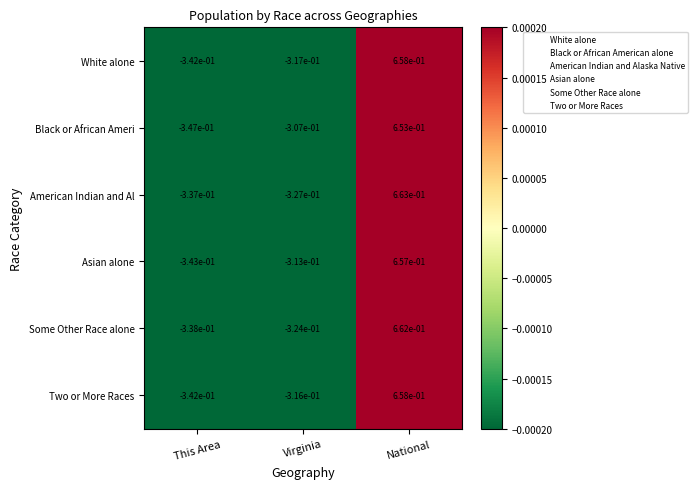

The Black or African Ameri series shows -0.1 at Virginia. True or false?

False